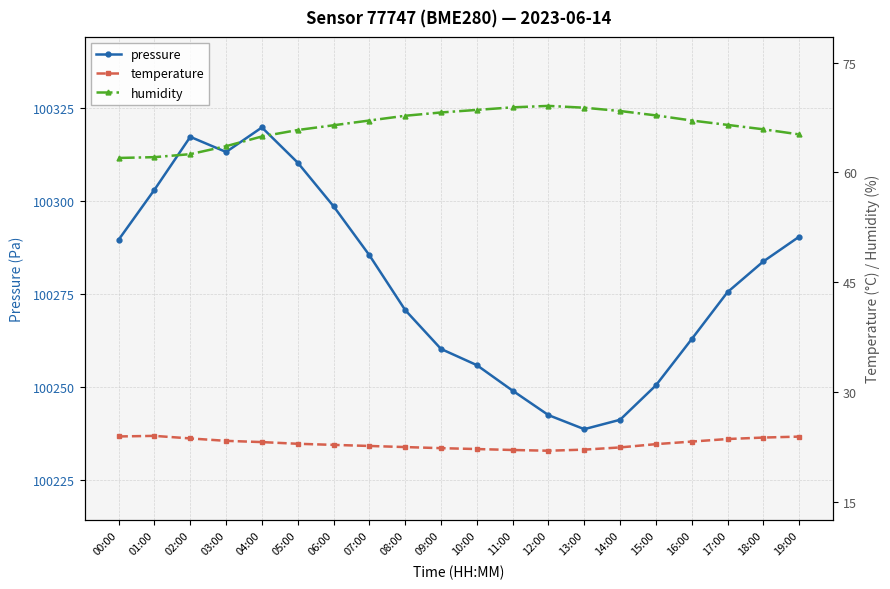

True or false: temperature and humidity intersect in this chart.

False